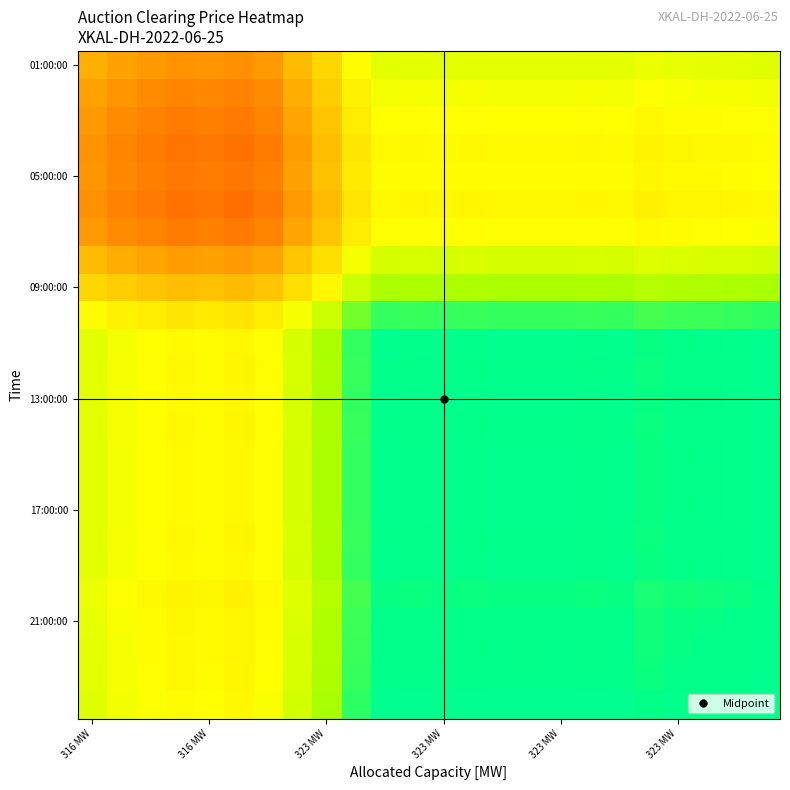

Which label corresponds to the largest value in the chart?

23